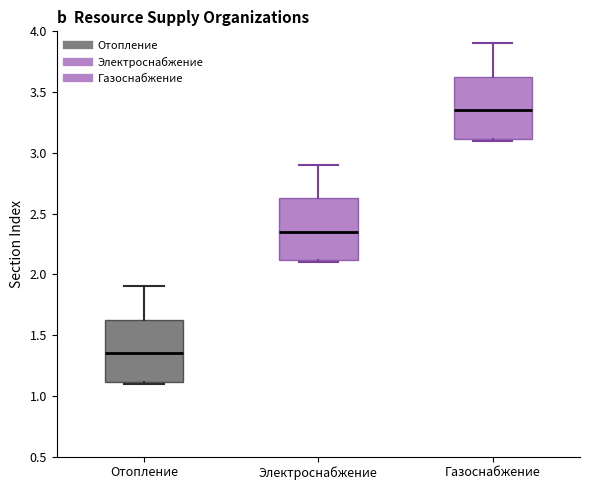

Which box has the highest median line?

Газоснабжение